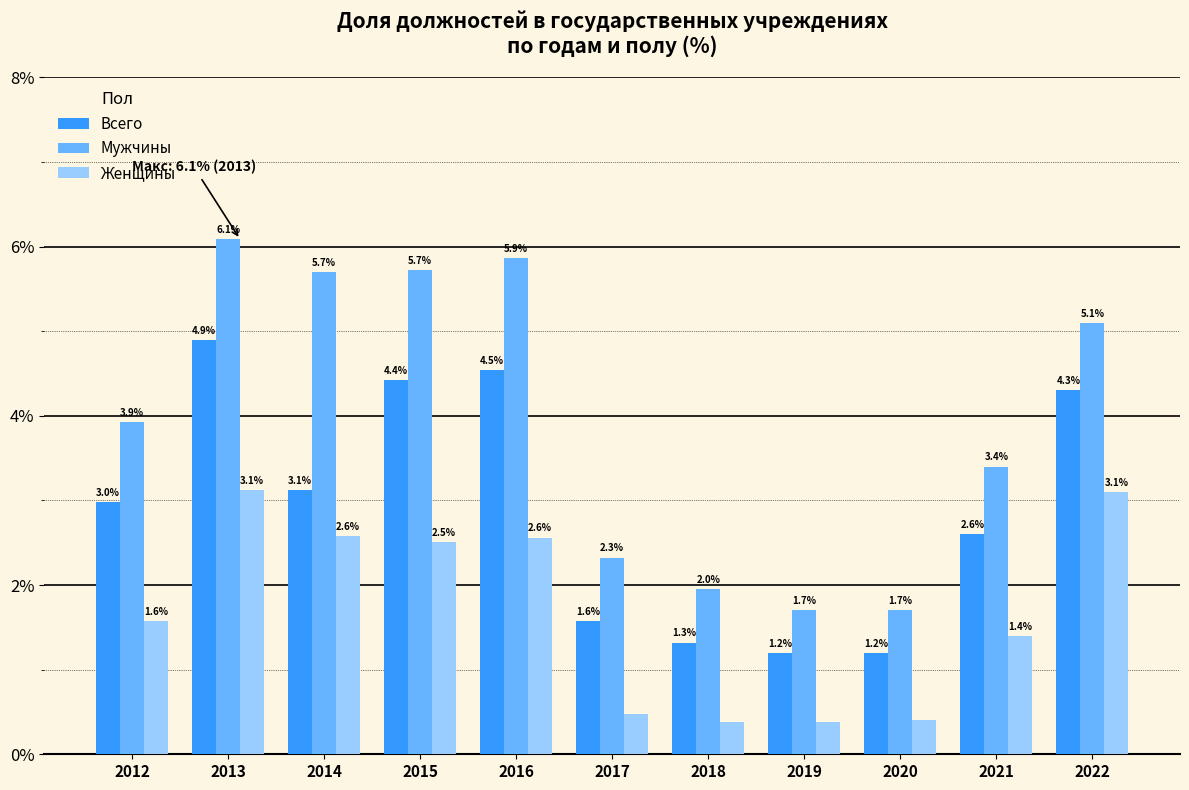

List the series in order of their overall mean, lowest first.

Женщины, Всего, Мужчины